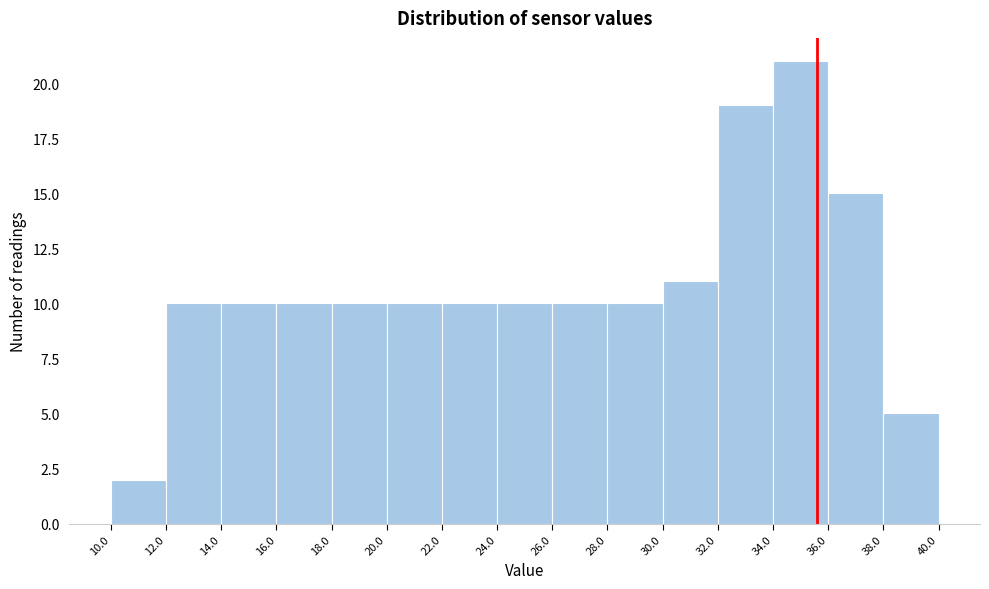

Which range on the x-axis has the tallest bar?

34.0 to 36.0